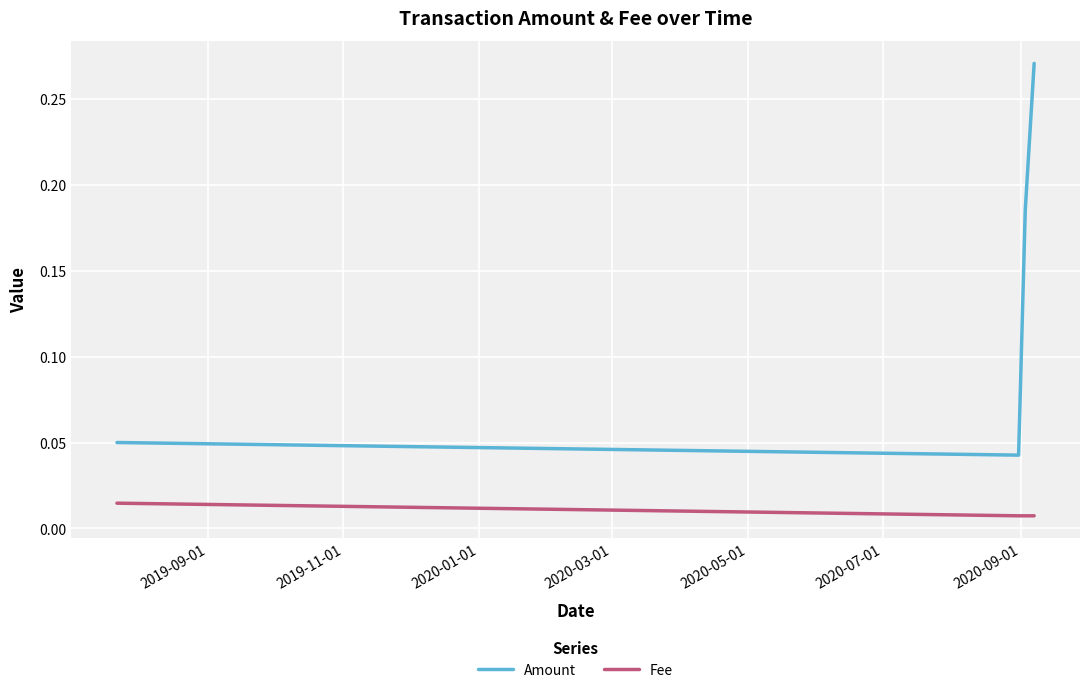

True or false: Amount and Fee cross at least once.

False